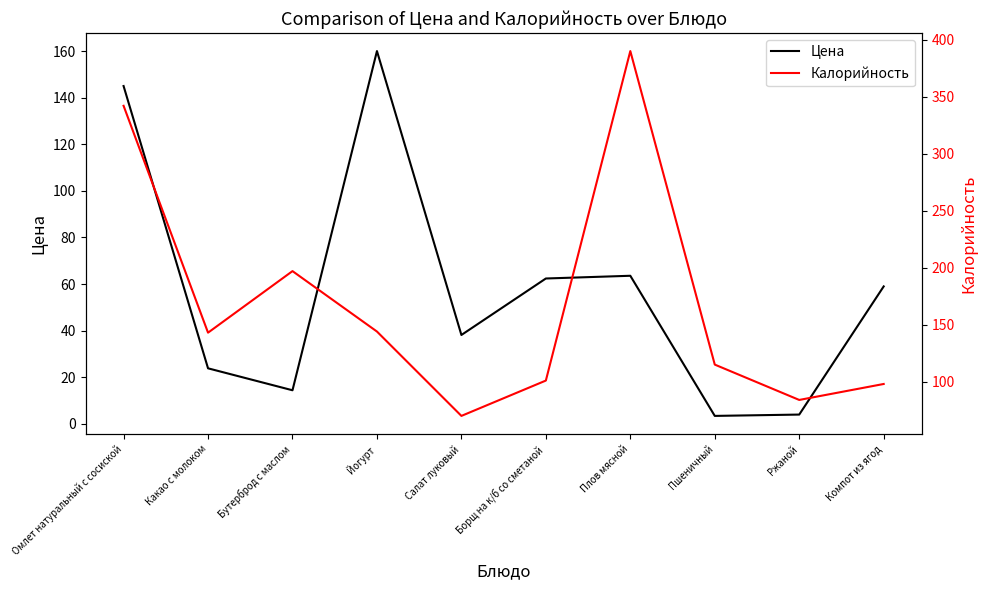

Which has a higher value, Ржаной or Компот из ягод?

Компот из ягод